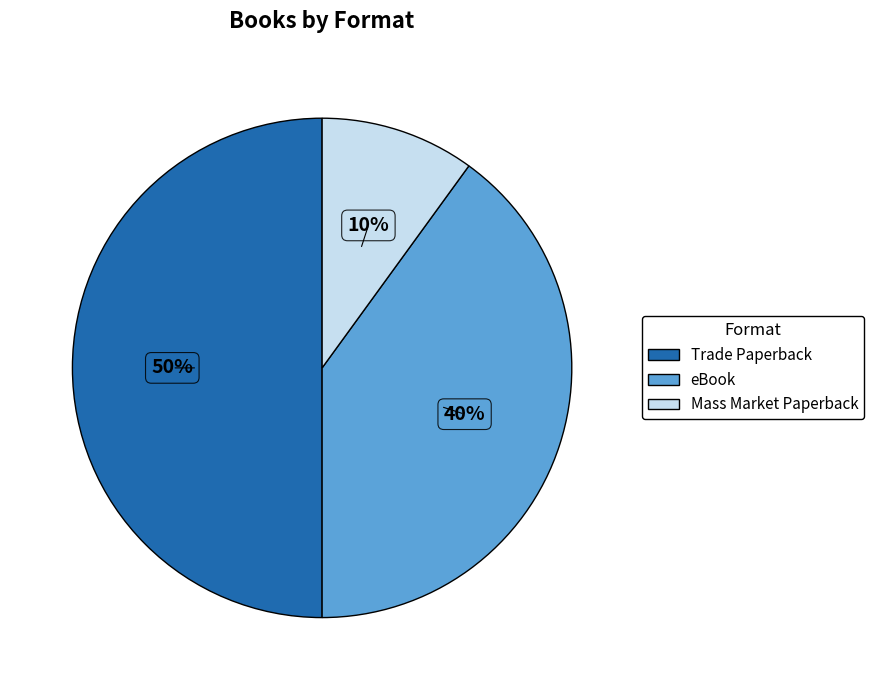

To the nearest percent, what percentage of the pie is eBook?

40%